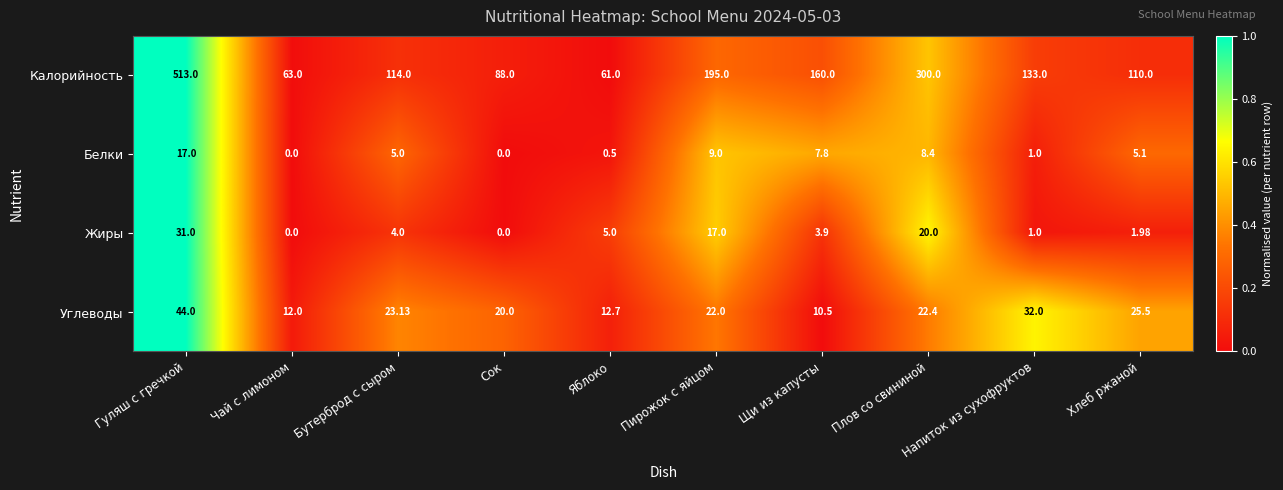

At how many categories does at least one series exceed 0?

10